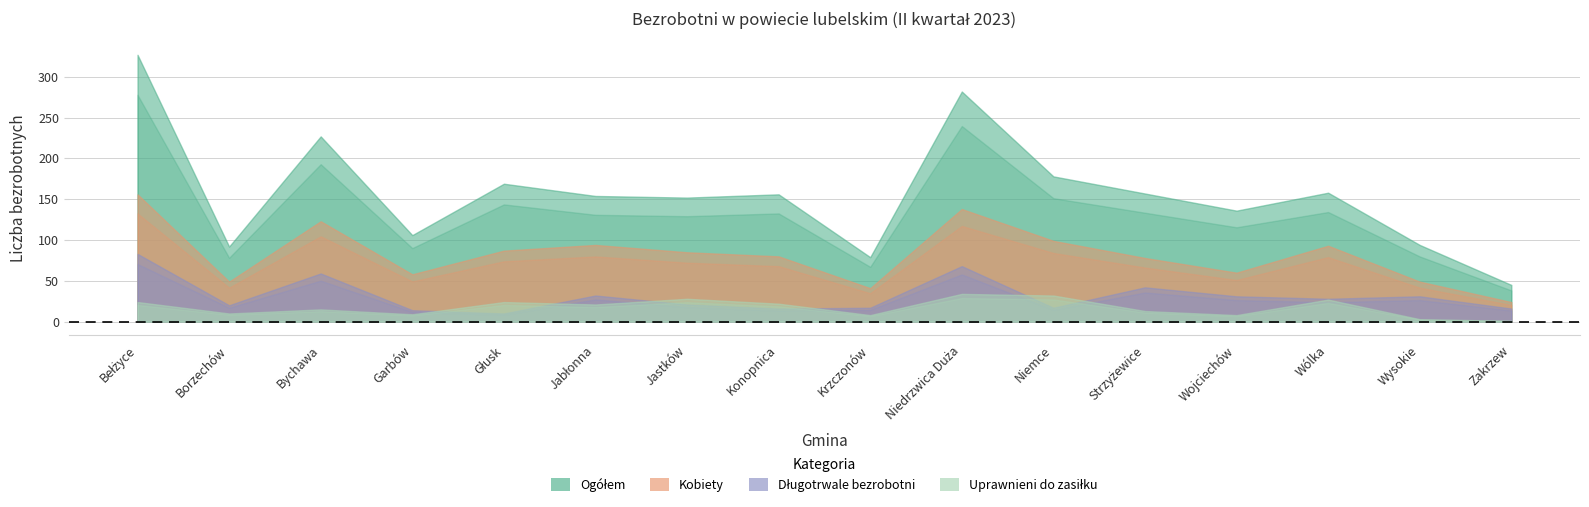

At how many categories does at least one series exceed 145?

10